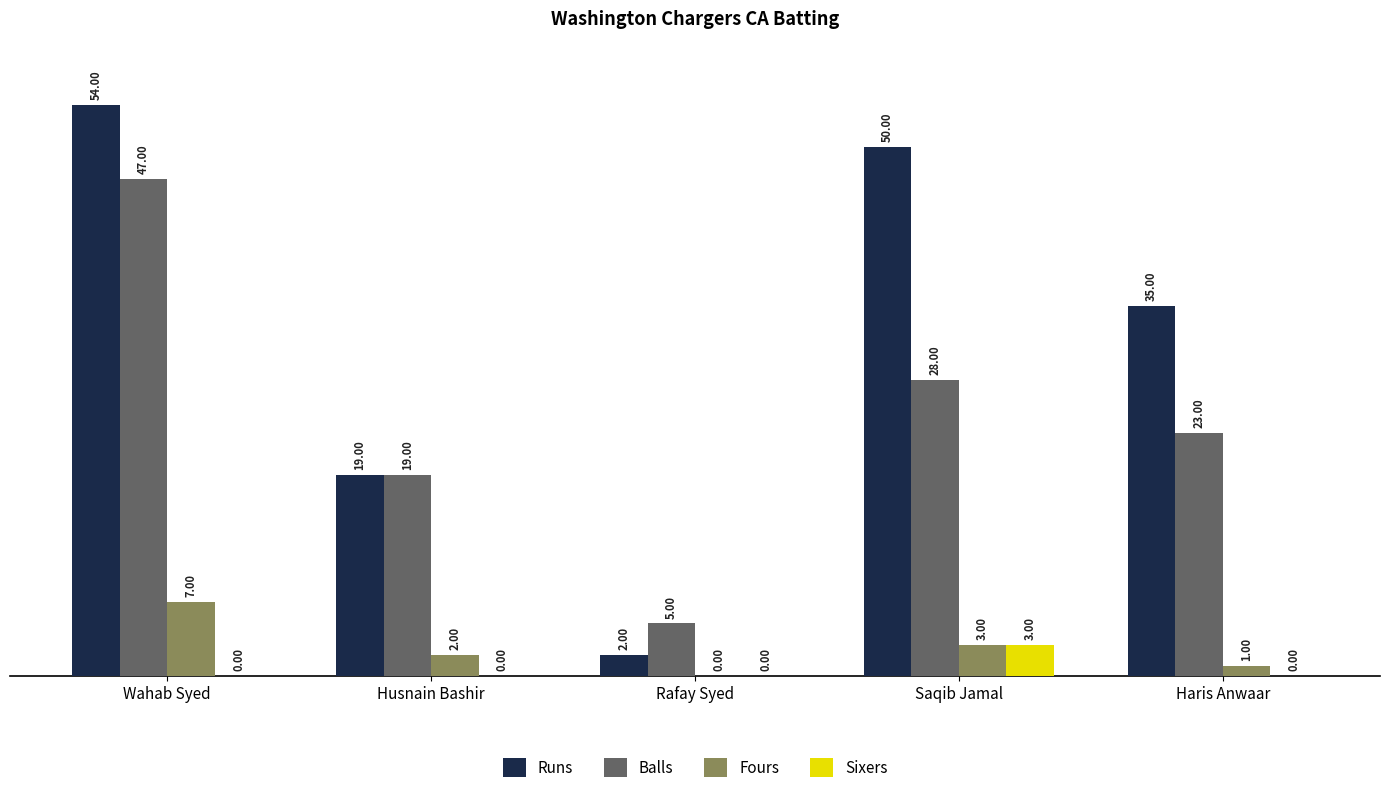

Reading left to right, list all the values displayed in this chart.

Runs: 54	19	2	50	35
Balls: 47	19	5	28	23
Fours: 7	2	0	3	1
Sixers: 0	0	0	3	0